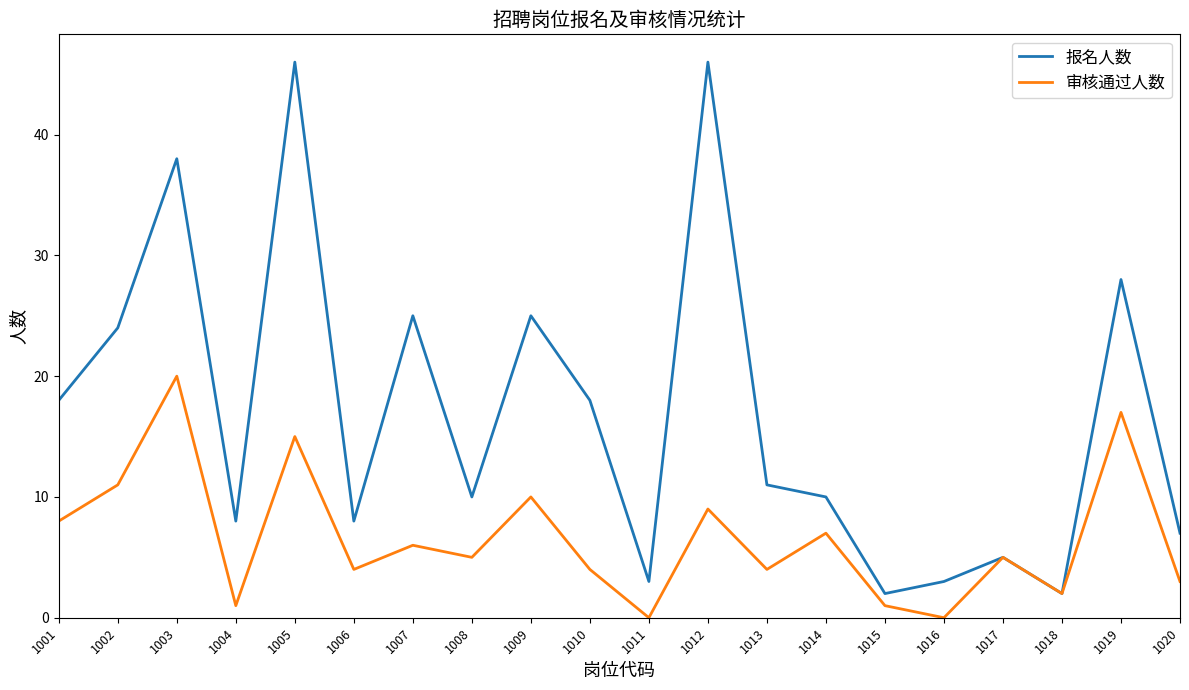

What is the average value of the 审核通过人数 series?

7